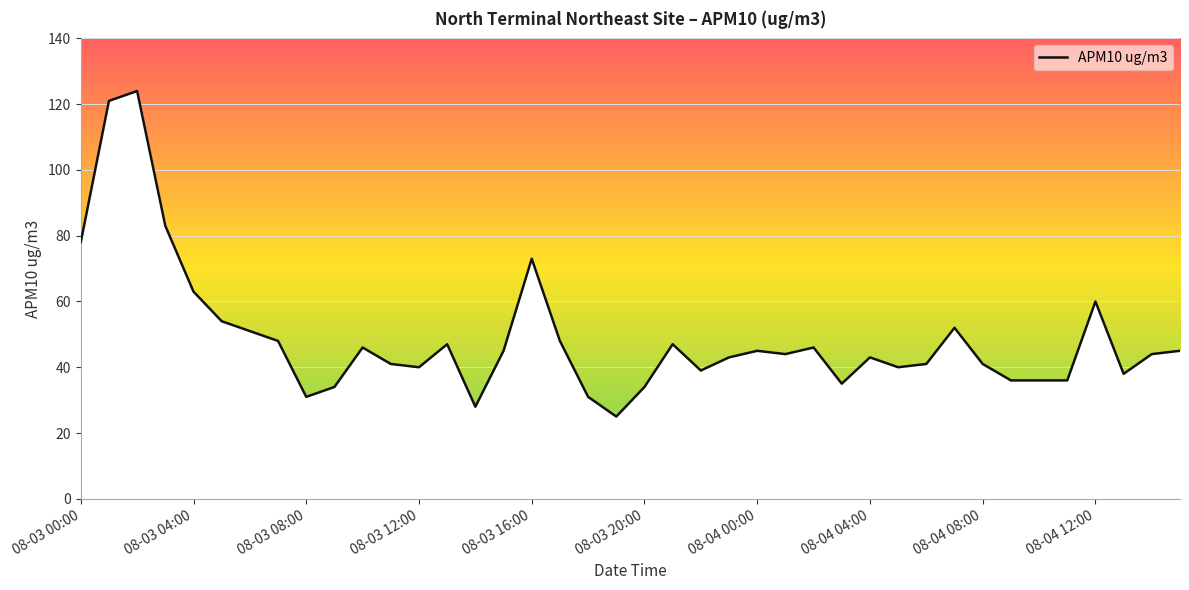

What is the difference between the maximum and minimum values?

99